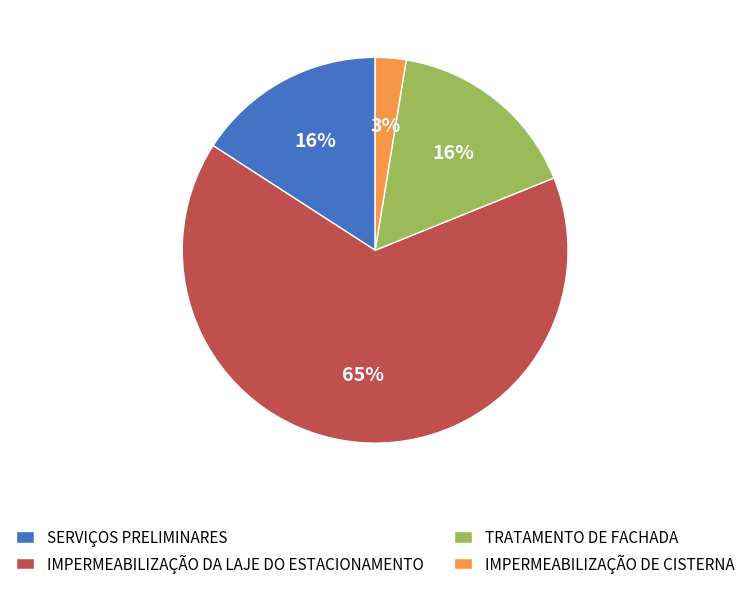

What is the smallest slice in the pie chart?

IMPERMEABILIZAÇÃO DE CISTERNA